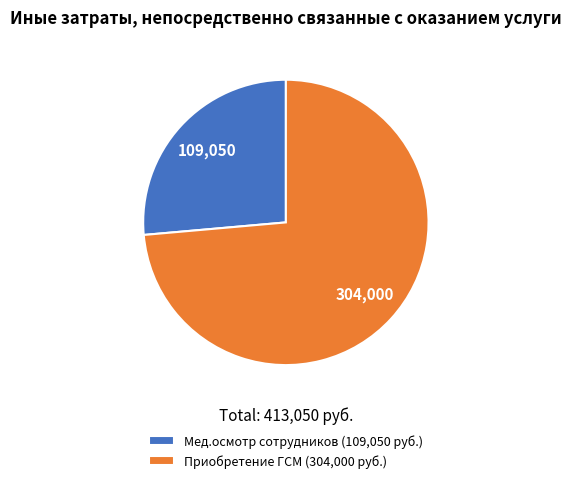

Combined, do Мед.осмотр сотрудников (109,050 руб.) and Приобретение ГСМ (304,000 руб.) account for over 50%?

Yes